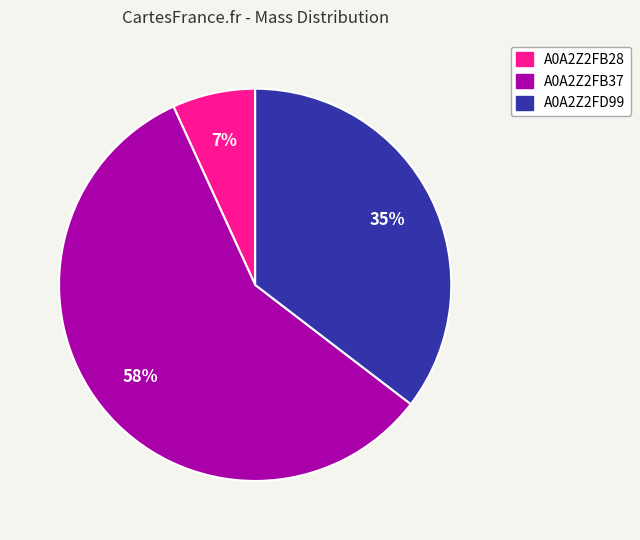

How many segments does this pie chart have?

3